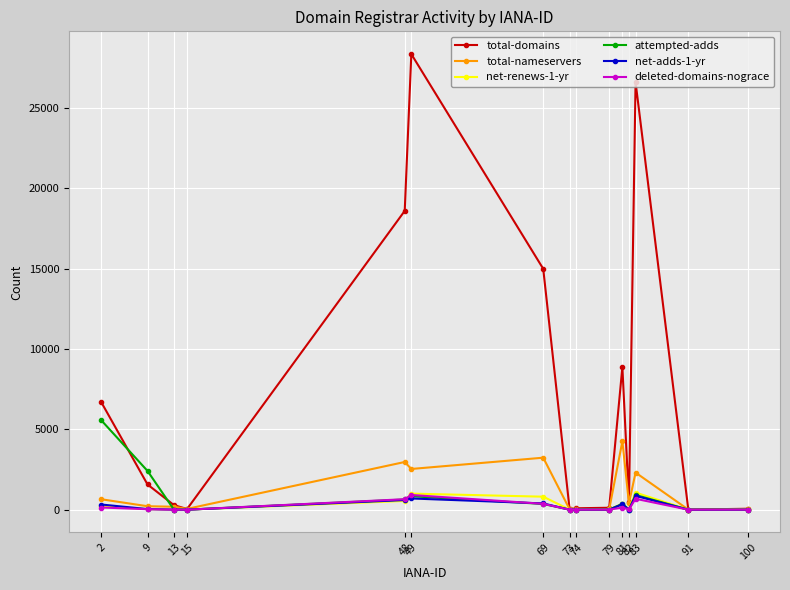

The value of attempted-adds at 49 is 838. True or false?

True